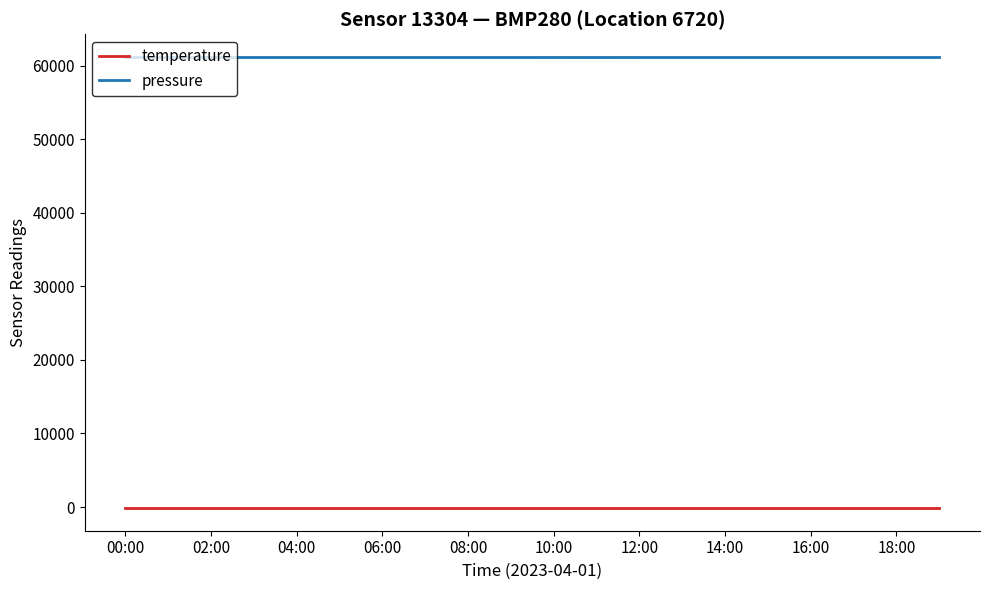

True or false: pressure and temperature cross at least once.

False